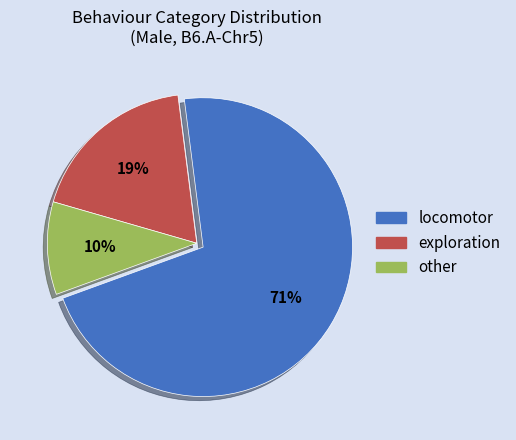

Do exploration and other together represent more than half of the pie?

No